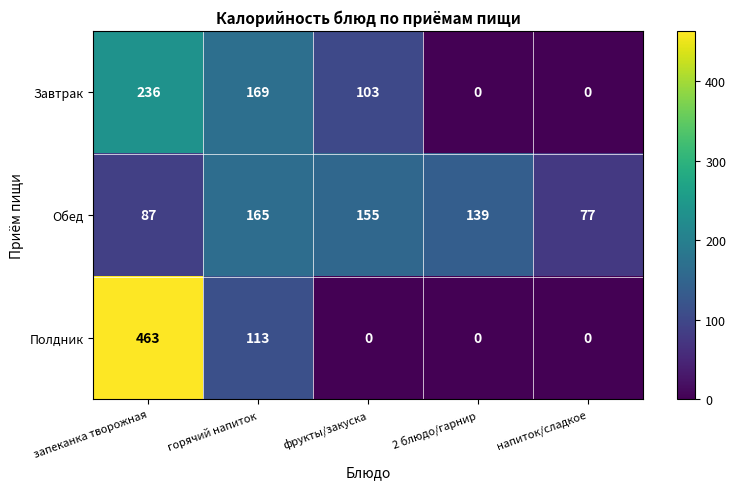

How many values in Завтрак are above zero?

3